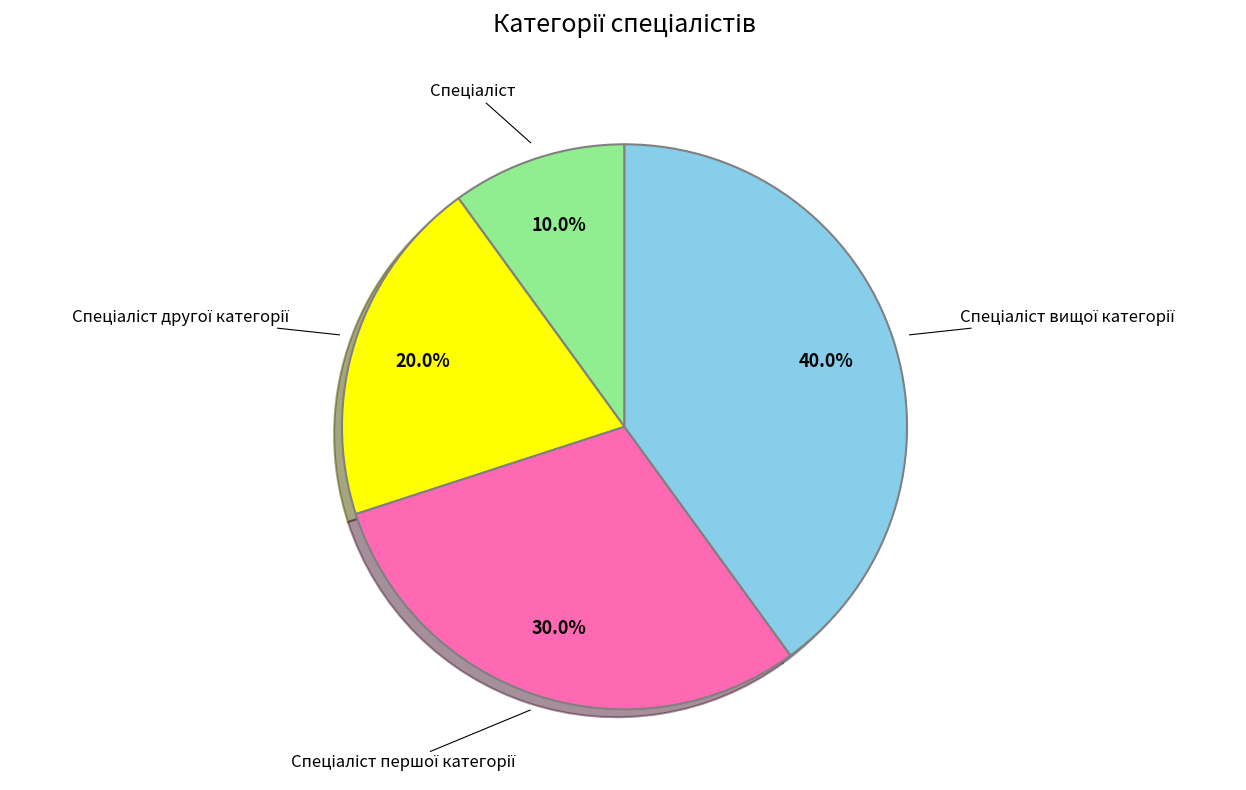

Is there a majority slice in this chart?

No